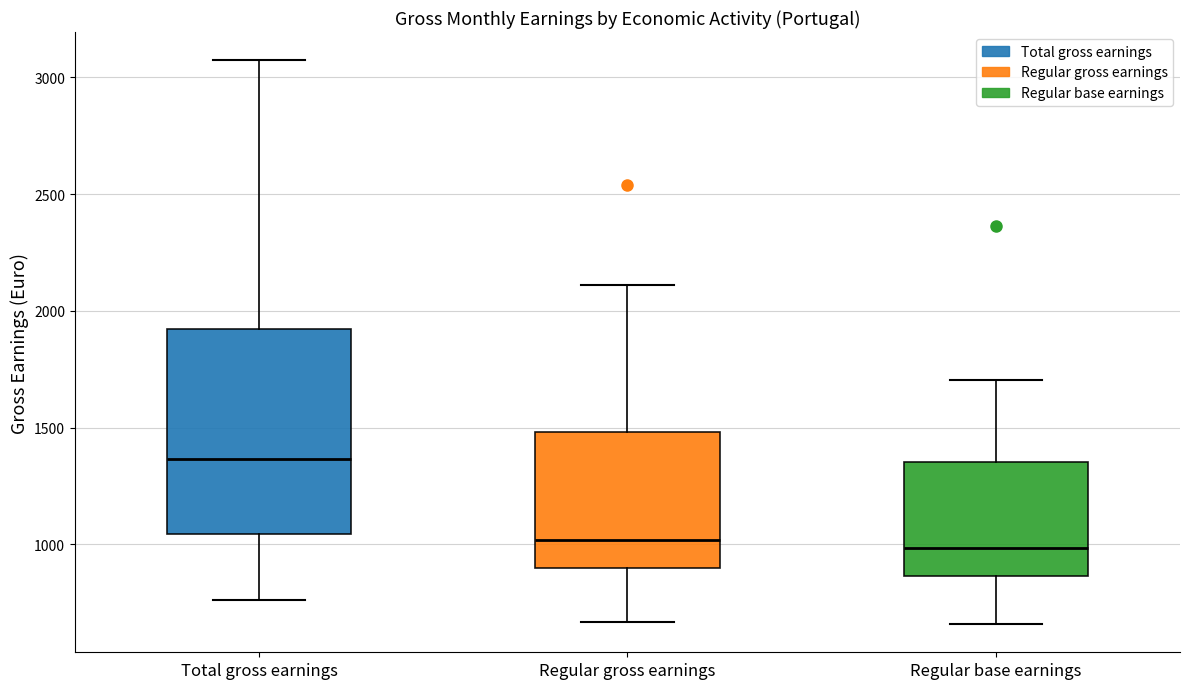

Reading left to right, transcribe this box plot: for each box, give where its median line is, the range the box spans, and where its two whiskers end, as read against the y-axis. The values are not printed on the chart, so give them approximately, as read against the axis.

Total gross earnings: median 1350, box 1050 to 1900, whiskers 750 to 3050
Regular gross earnings: median 1000, box 900 to 1500, whiskers 650 to 2100
Regular base earnings: median 1000, box 850 to 1350, whiskers 650 to 1700